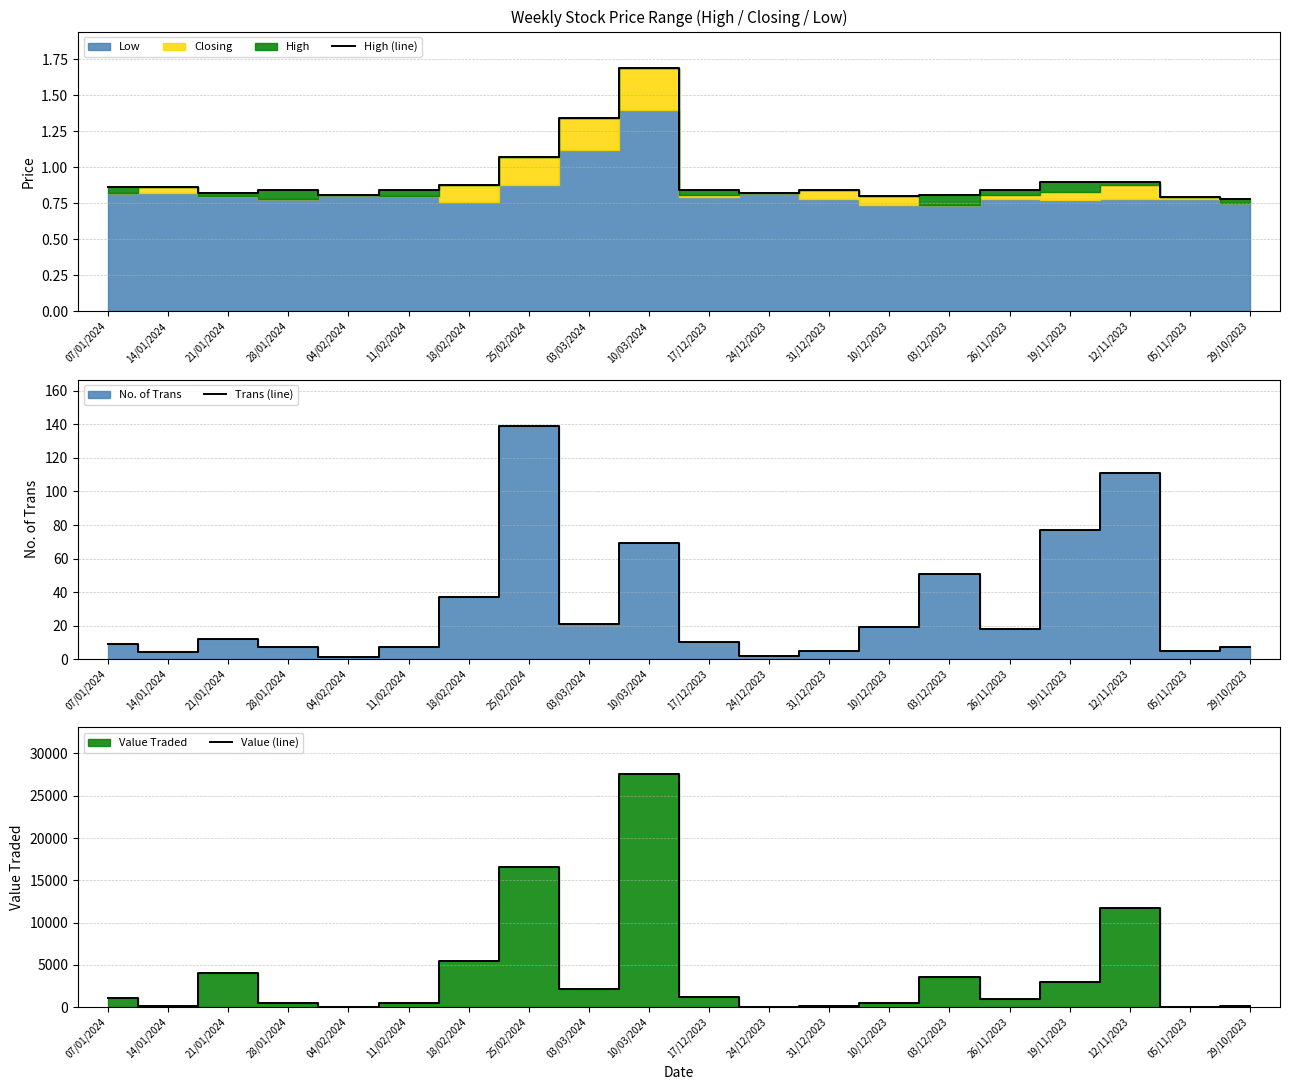

True or false: Value (line) has more than 0 points higher than both neighbors.

True